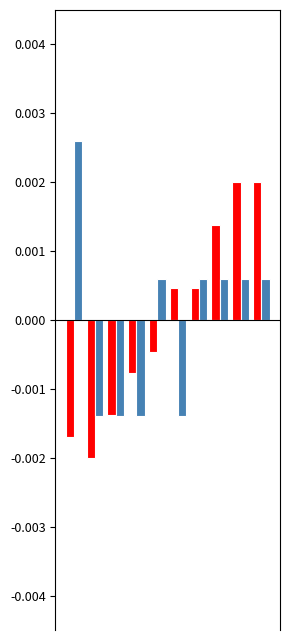

The value of BME280_temperature at 5 is 0.0. True or false?

False